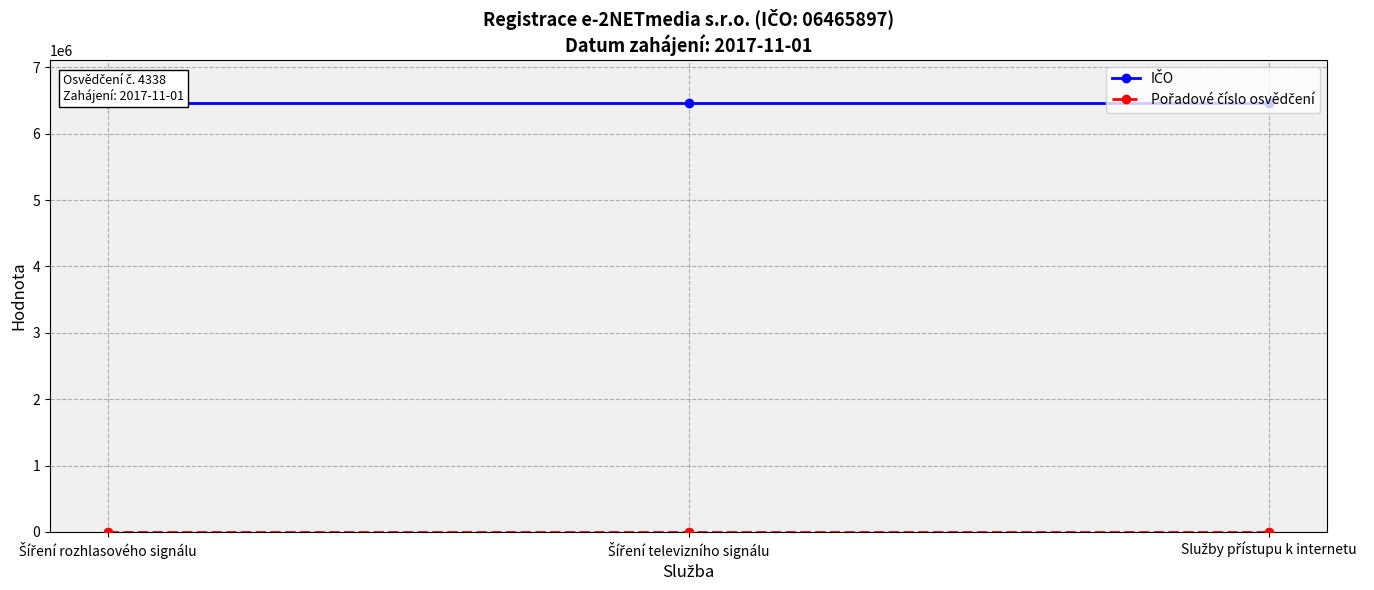

At which category is the sum across all series the highest?

Šíření rozhlasového signálu